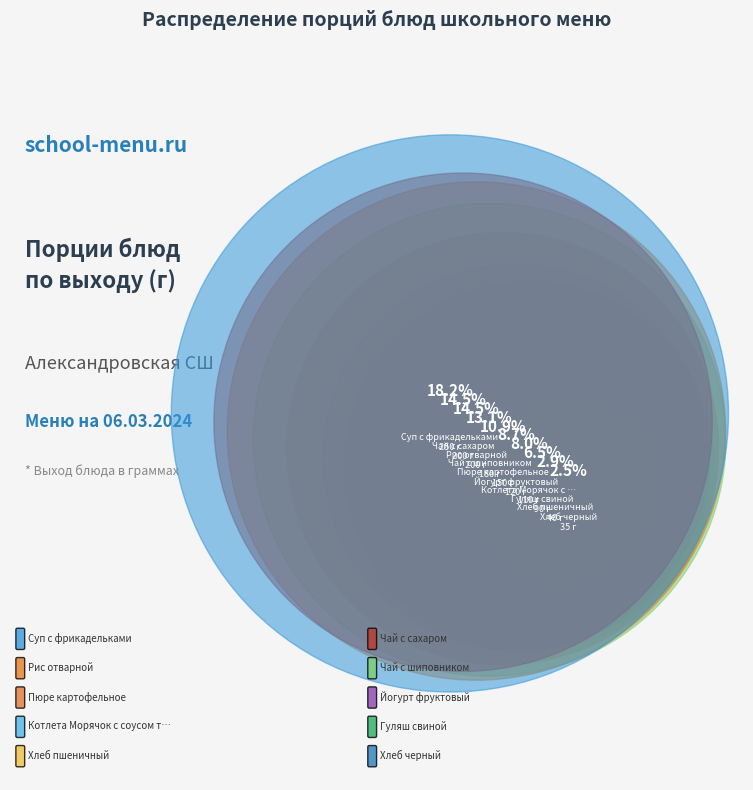

Is it true that Котлета Морячок с соусом томатным is 1% of the pie?

False